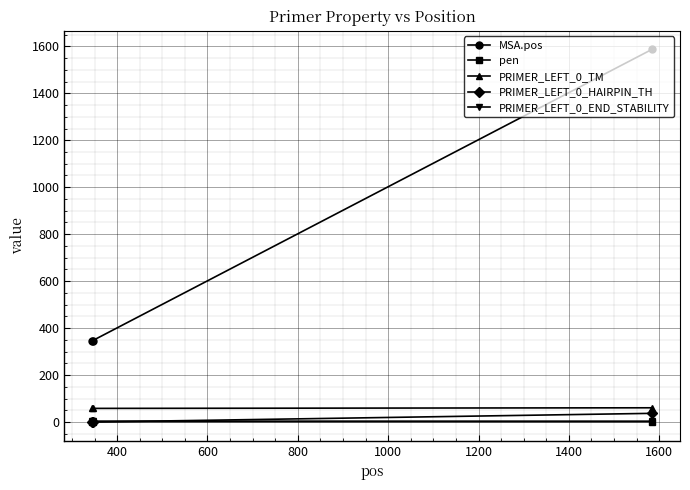

What is the greatest value displayed?

1587.0